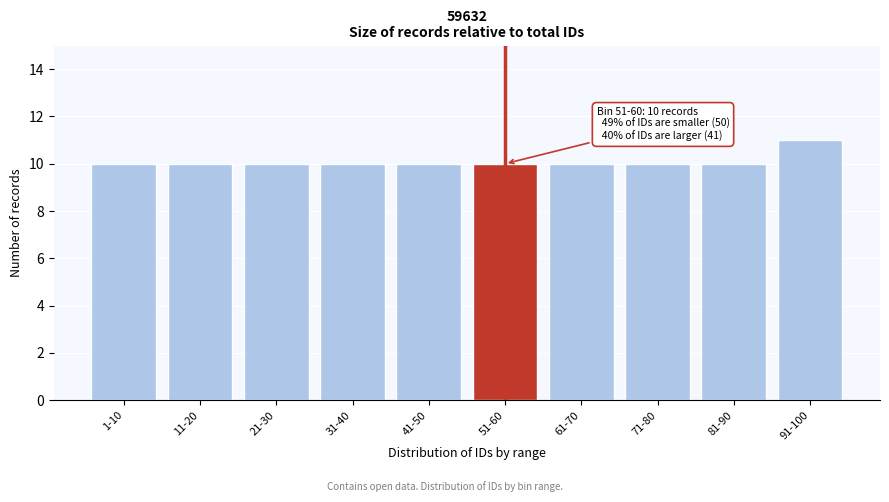

Reading left to right, what are all the values shown in this chart?

1-10=10	11-20=10	21-30=10	31-40=10	41-50=10	51-60=10	61-70=10	71-80=10	81-90=10	91-100=11